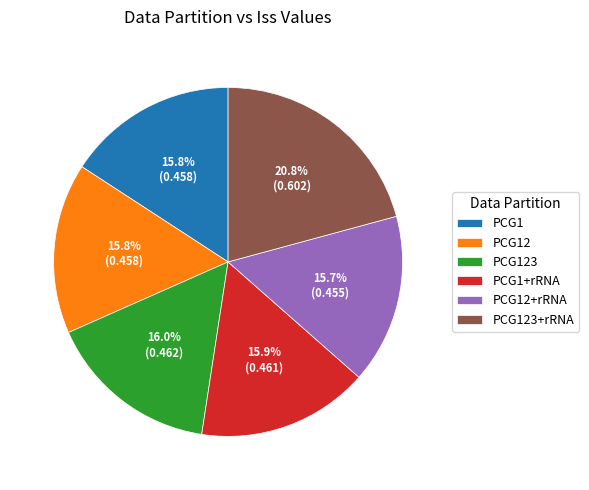

To the nearest percent, what percentage of the pie is PCG12+rRNA?

16%